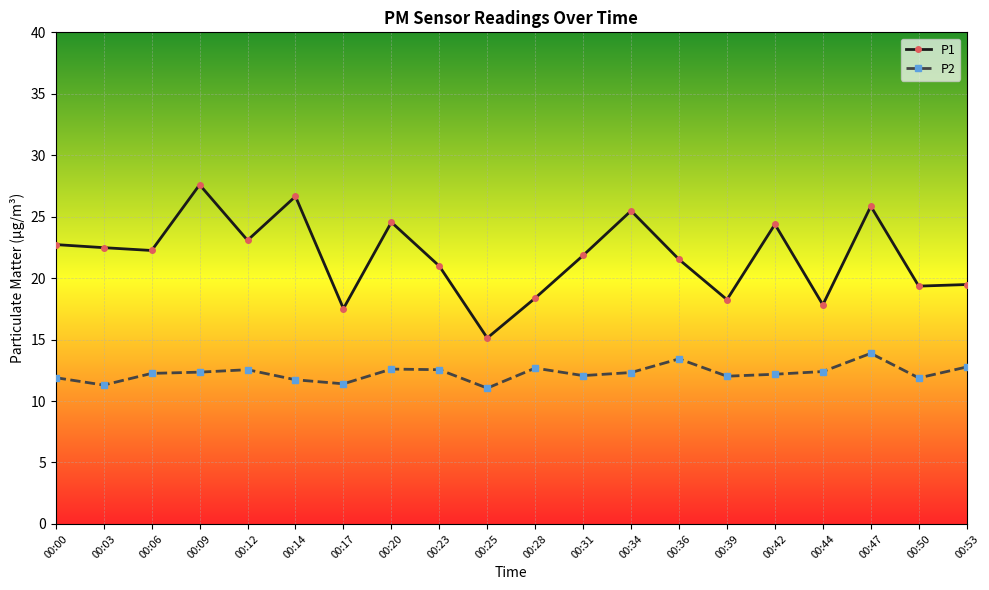

The value of P2 at 00:00 is 7.8. True or false?

False